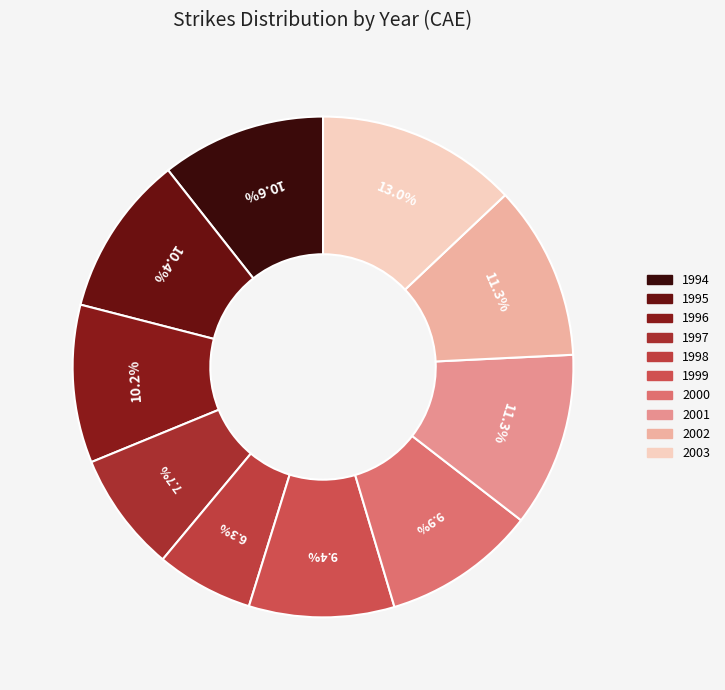

To the nearest percent, what portion does 1994 represent?

11%